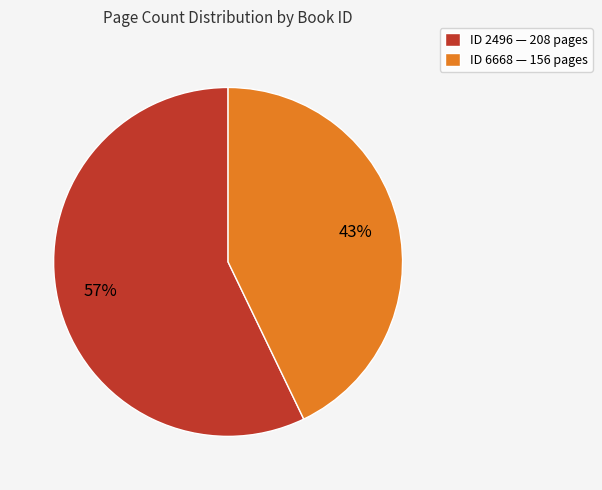

Approximately how many times larger is the value at ID 2496 — 208 pages compared to ID 6668 — 156 pages?

1.3